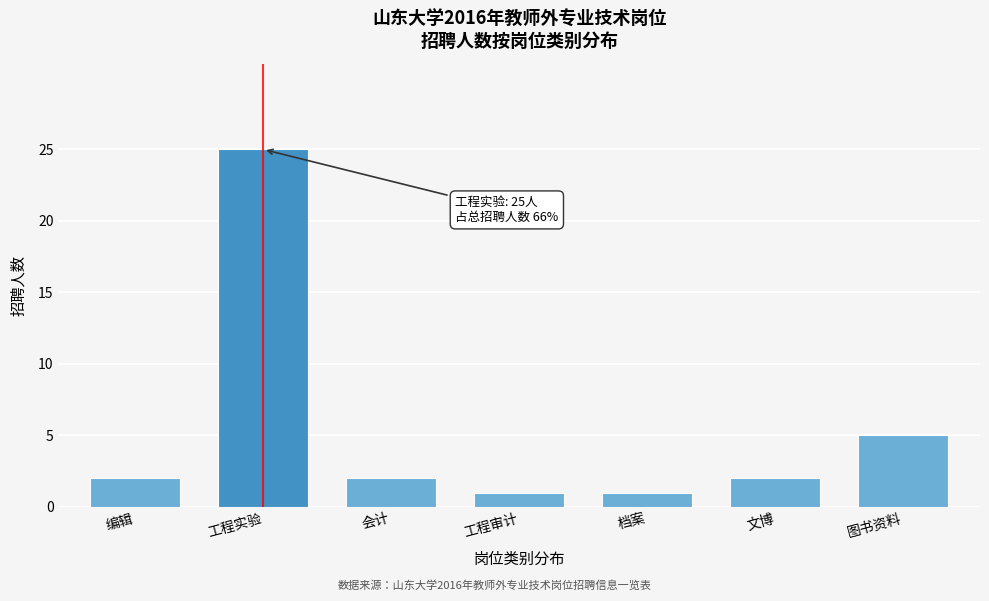

Reading left to right, extract all data points from this chart.

2	25	2	1	1	2	5